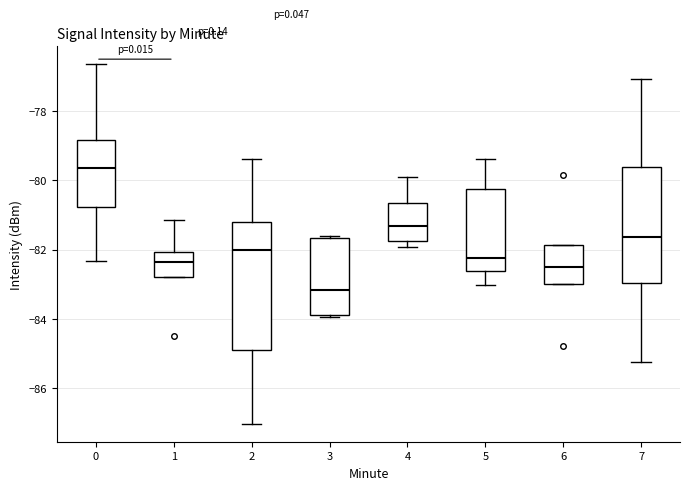

Reading left to right, read every box against the y-axis: the position of its median line, the range the box covers, and the ends of its whiskers. The values are not printed on the chart, so give them approximately, as read against the axis.

0: median -79.6, box -80.8 to -78.8, whiskers -82.4 to -76.6
1: median -82.4, box -82.8 to -82.0, whiskers -82.8 to -81.2
2: median -82.0, box -84.8 to -81.2, whiskers -87.0 to -79.4
3: median -83.2, box -83.8 to -81.6, whiskers -84.0 to -81.6 (just above the box's upper edge)
4: median -81.2, box -81.8 to -80.6, whiskers -82.0 to -80.0
5: median -82.2, box -82.6 to -80.2, whiskers -83.0 to -79.4
6: median -82.6, box -83.0 to -81.8, whiskers -83.0 to -81.8
7: median -81.6, box -83.0 to -79.6, whiskers -85.2 to -77.0